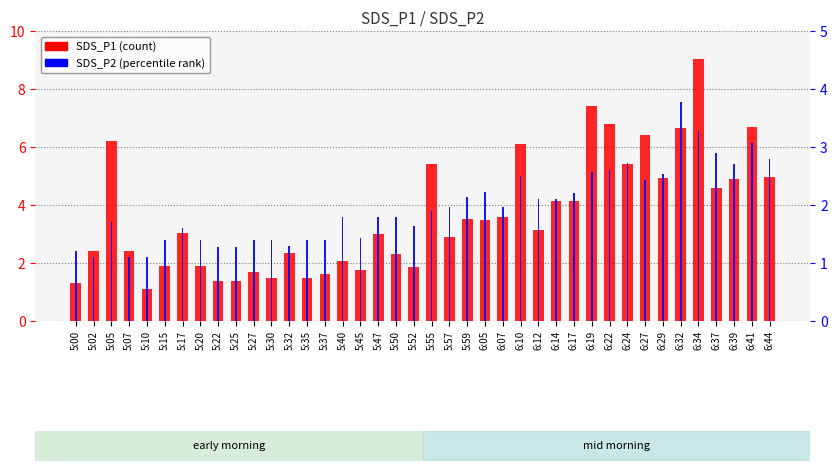

Which has a higher value, 6:37 or 6:27?

6:27